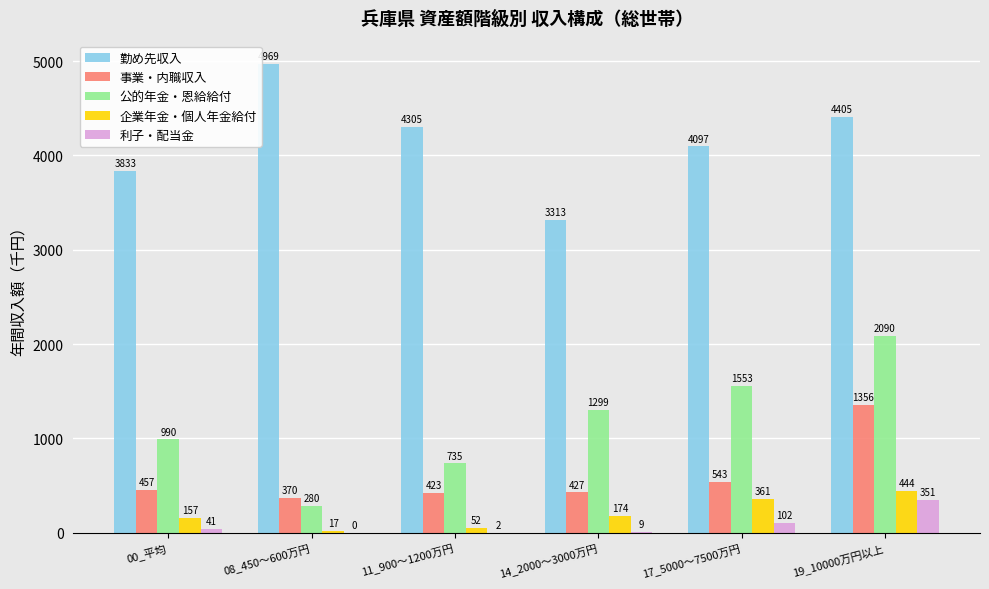

Which category has the highest value across all series?

08_450～600万円